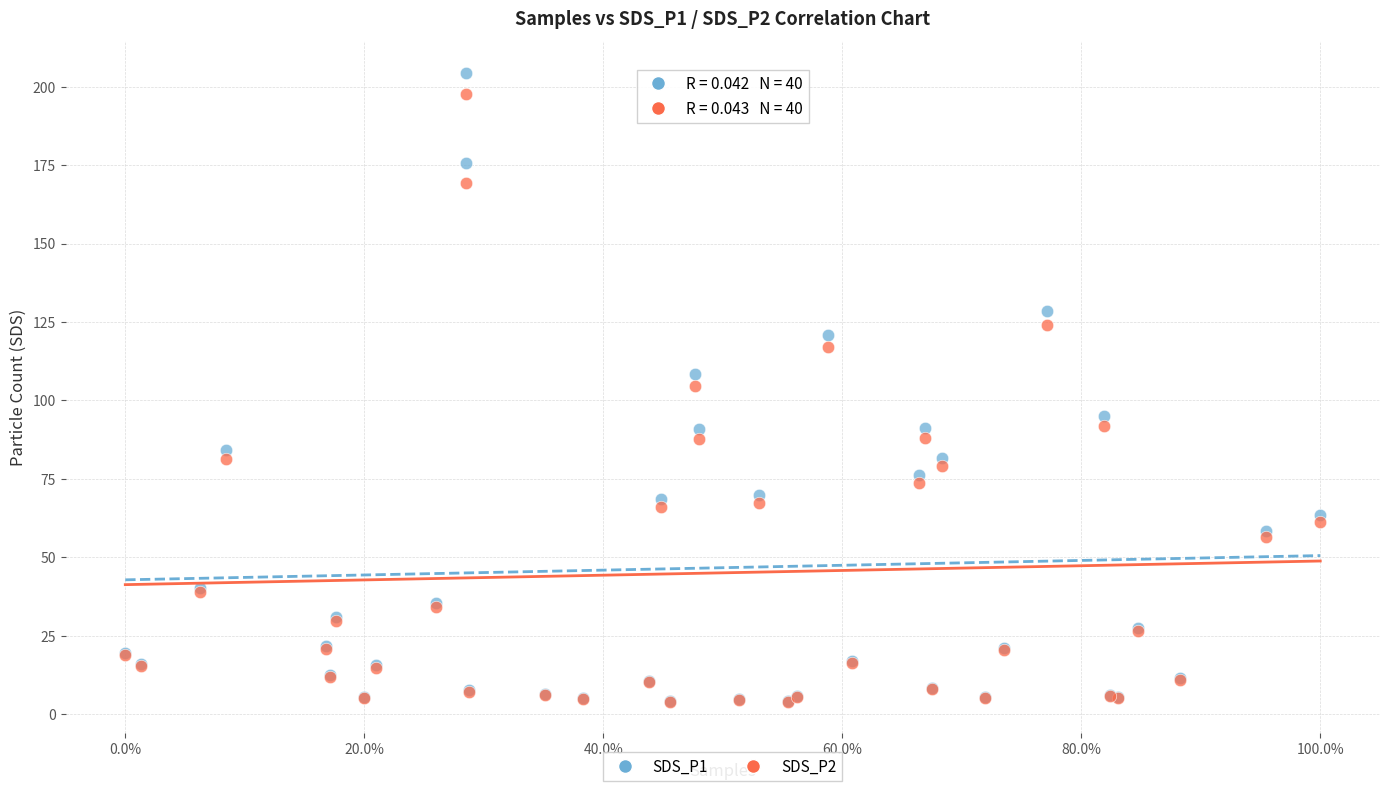

Which series contains the highest Y value?

SDS_P1